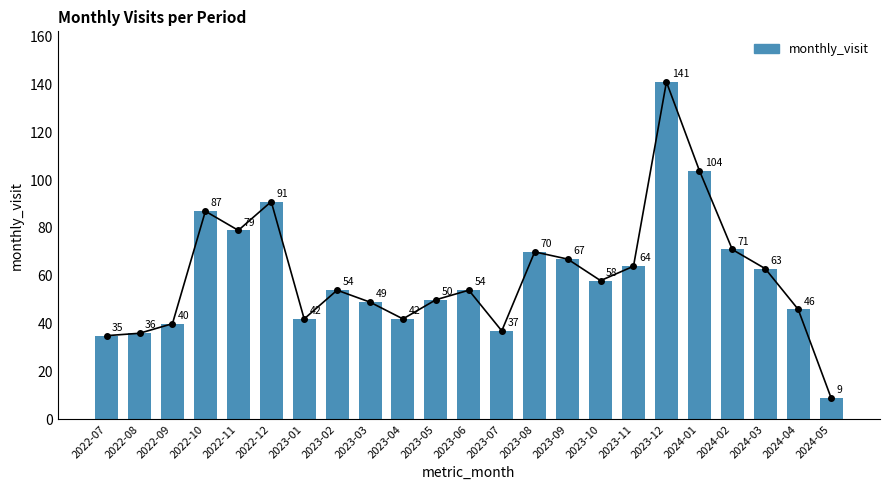

Which label corresponds to the largest value in the chart?

2023-12